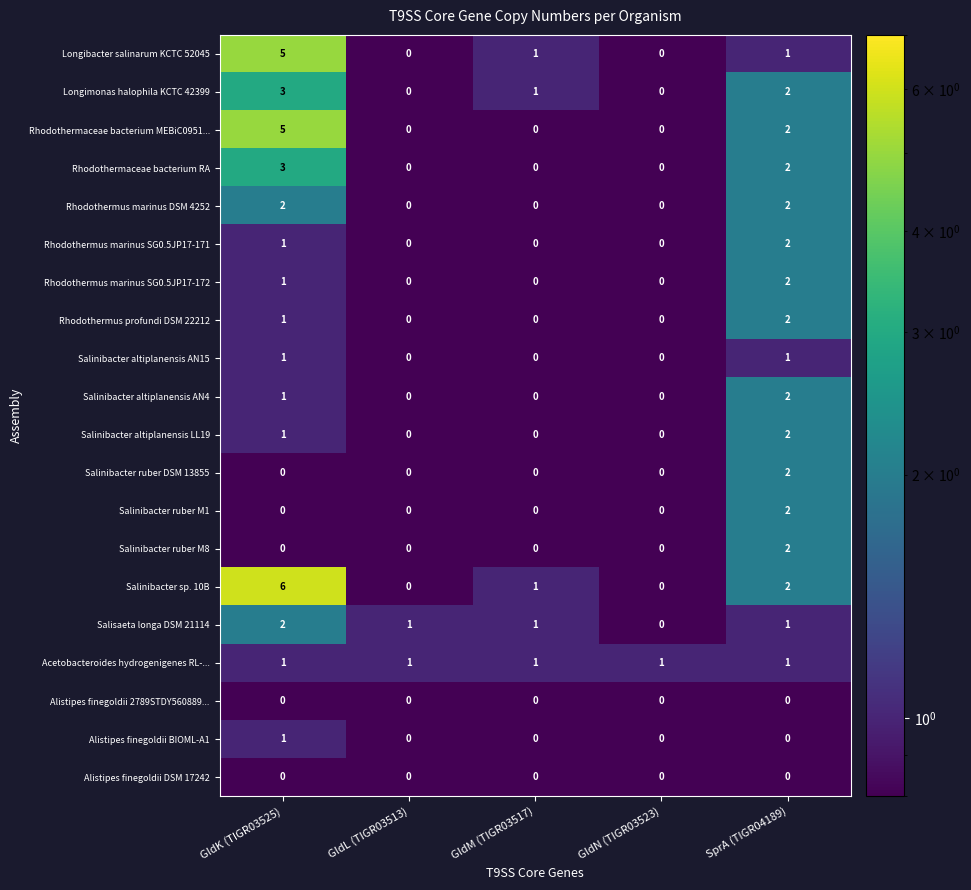

Is the value of Rhodothermaceae bacterium RA at GldL (TIGR03513) greater than the value of Longimonas halophila KCTC 42399 at SprA (TIGR04189)?

No